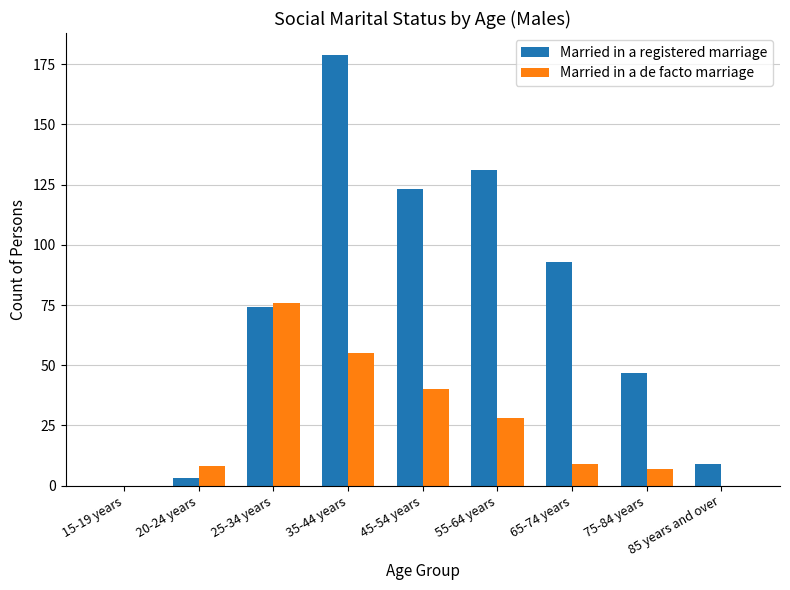

Is the value of Married in a registered marriage at 45-54 years greater than the value of Married in a de facto marriage at 75-84 years?

Yes